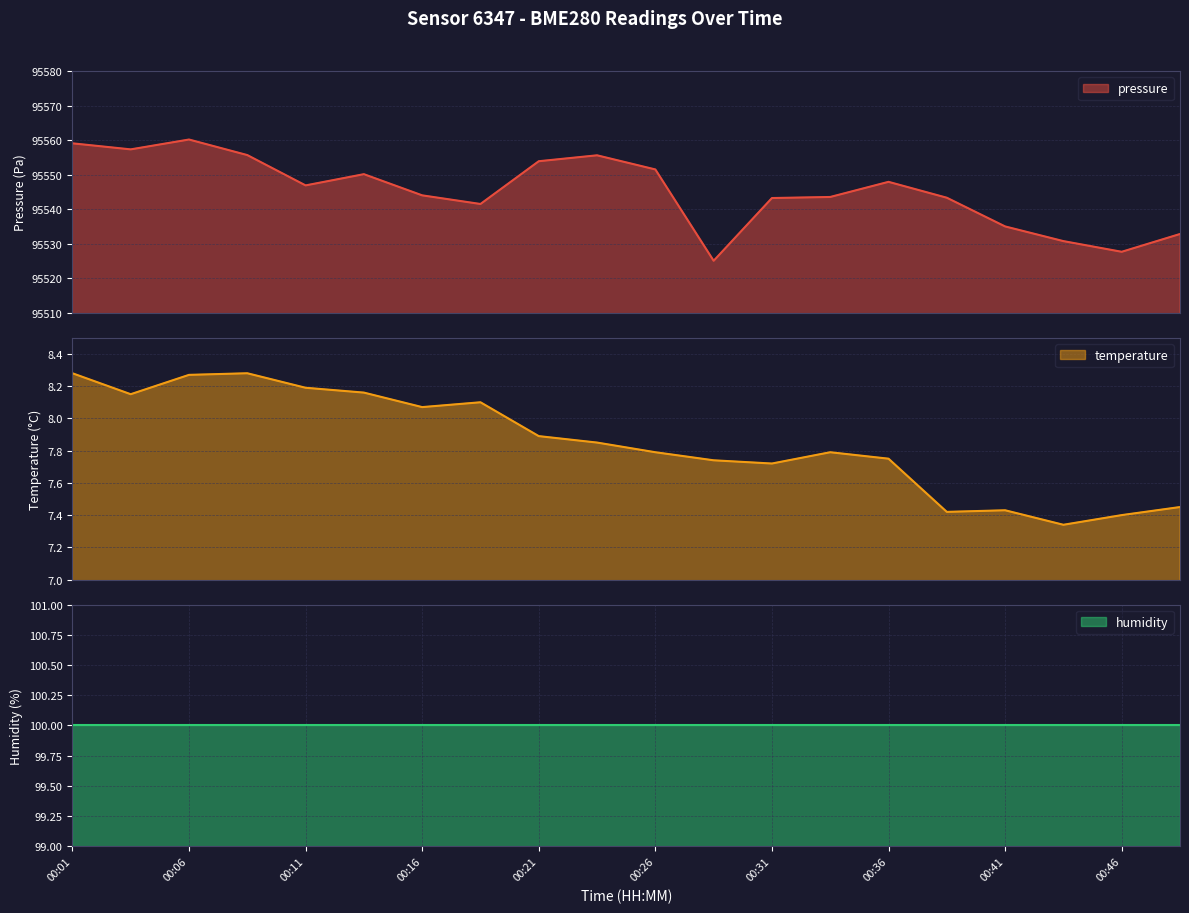

Which series has the widest spread of values?

pressure